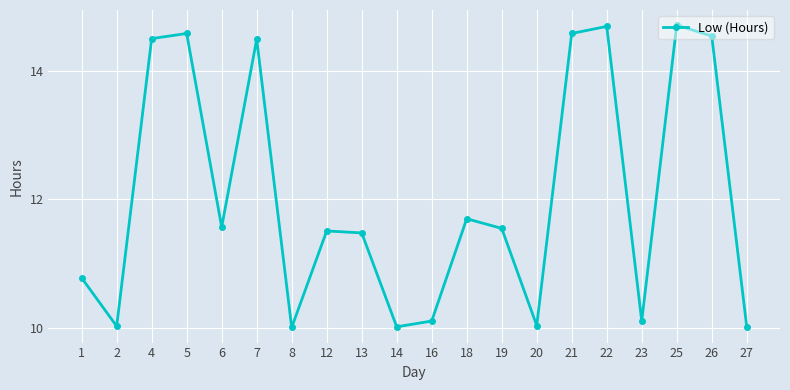

True or false: the data has more than 0 interior local peaks.

True